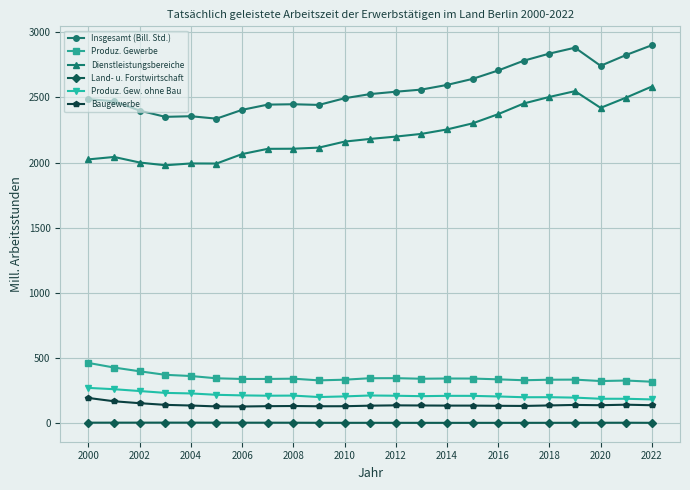

Does the chart display data point markers on the line(s)?

Yes